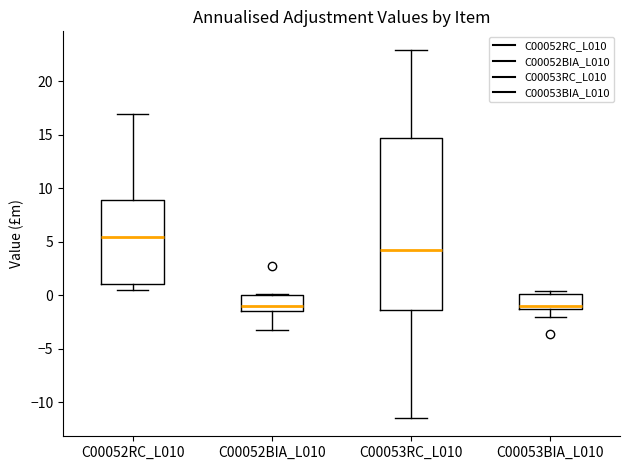

Reading left to right, read every box against the y-axis: the position of its median line, the range the box covers, and the ends of its whiskers. The values are not printed on the chart, so give them approximately, as read against the axis.

C00052RC_L010: median 5.5, box 1.0 to 9.0, whiskers 0.5 to 17.0
C00052BIA_L010: median -1.0, box -1.5 to 0.0, whiskers -3.0 to 0.0
C00053RC_L010: median 4.5, box -1.5 to 14.5, whiskers -11.5 to 23.0
C00053BIA_L010: median -1.0, box -1.5 to 0.0, whiskers -2.0 to 0.5